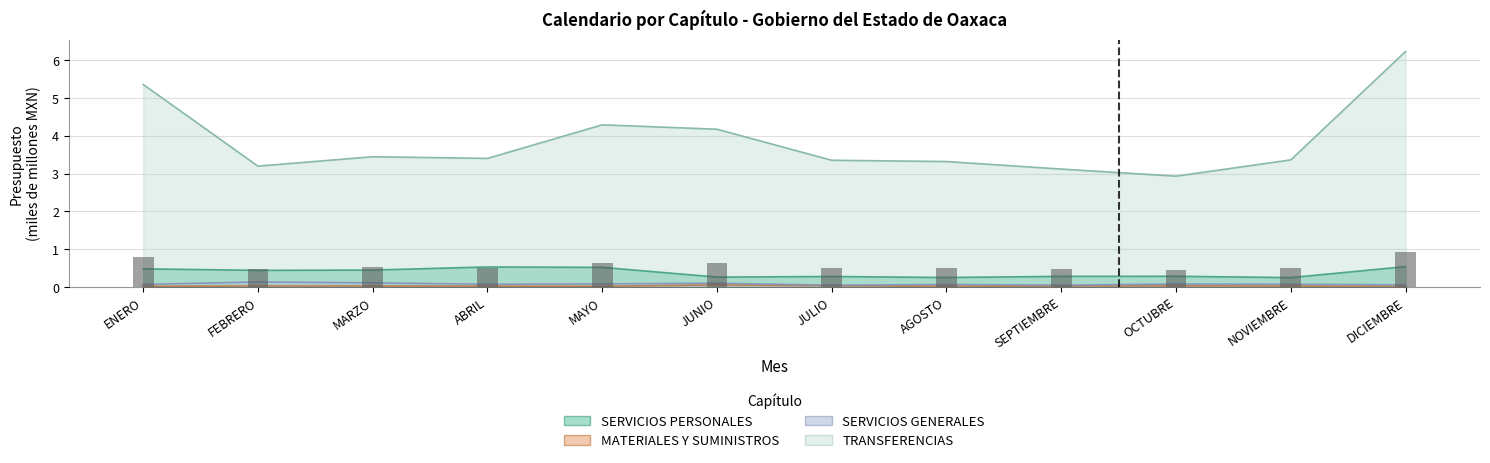

How many distinct data groups are displayed?

4